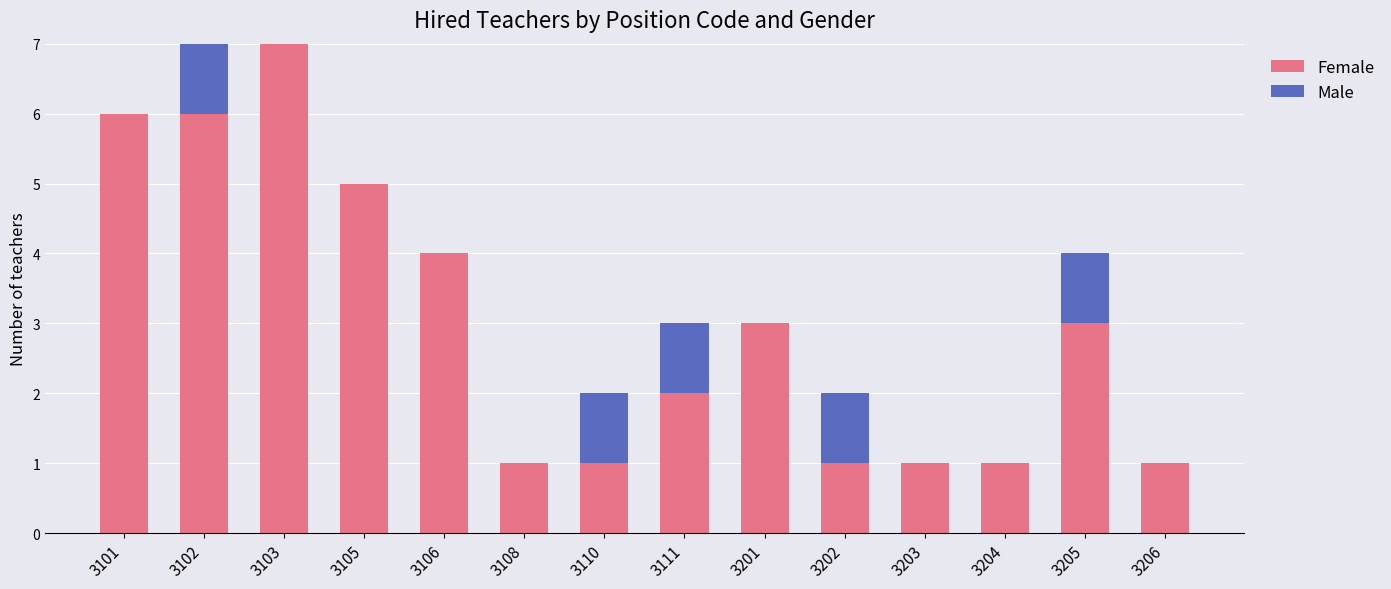

What is the total value across all series at 3111?

3